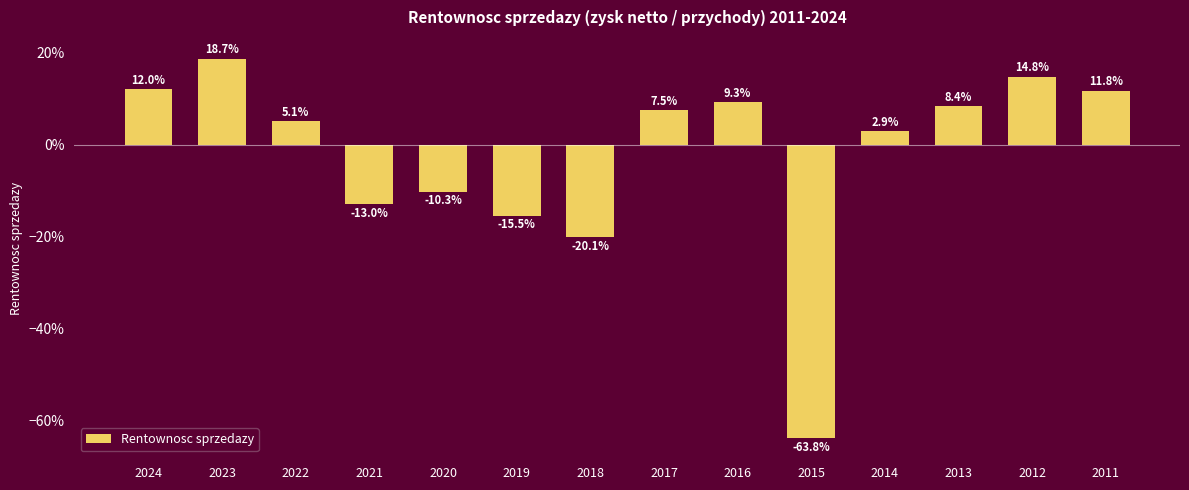

Are the bars horizontal?

No